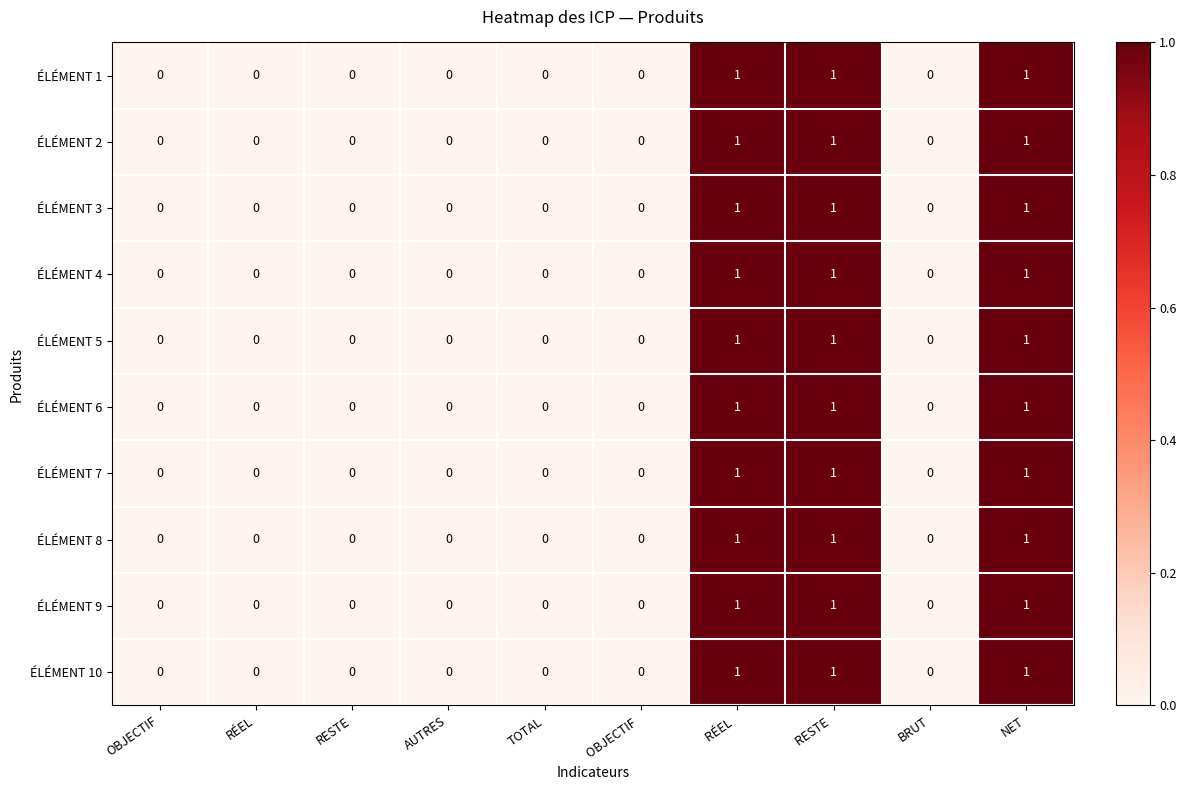

Is the value of ÉLÉMENT 5 at NET greater than the value of ÉLÉMENT 4 at BRUT?

Yes